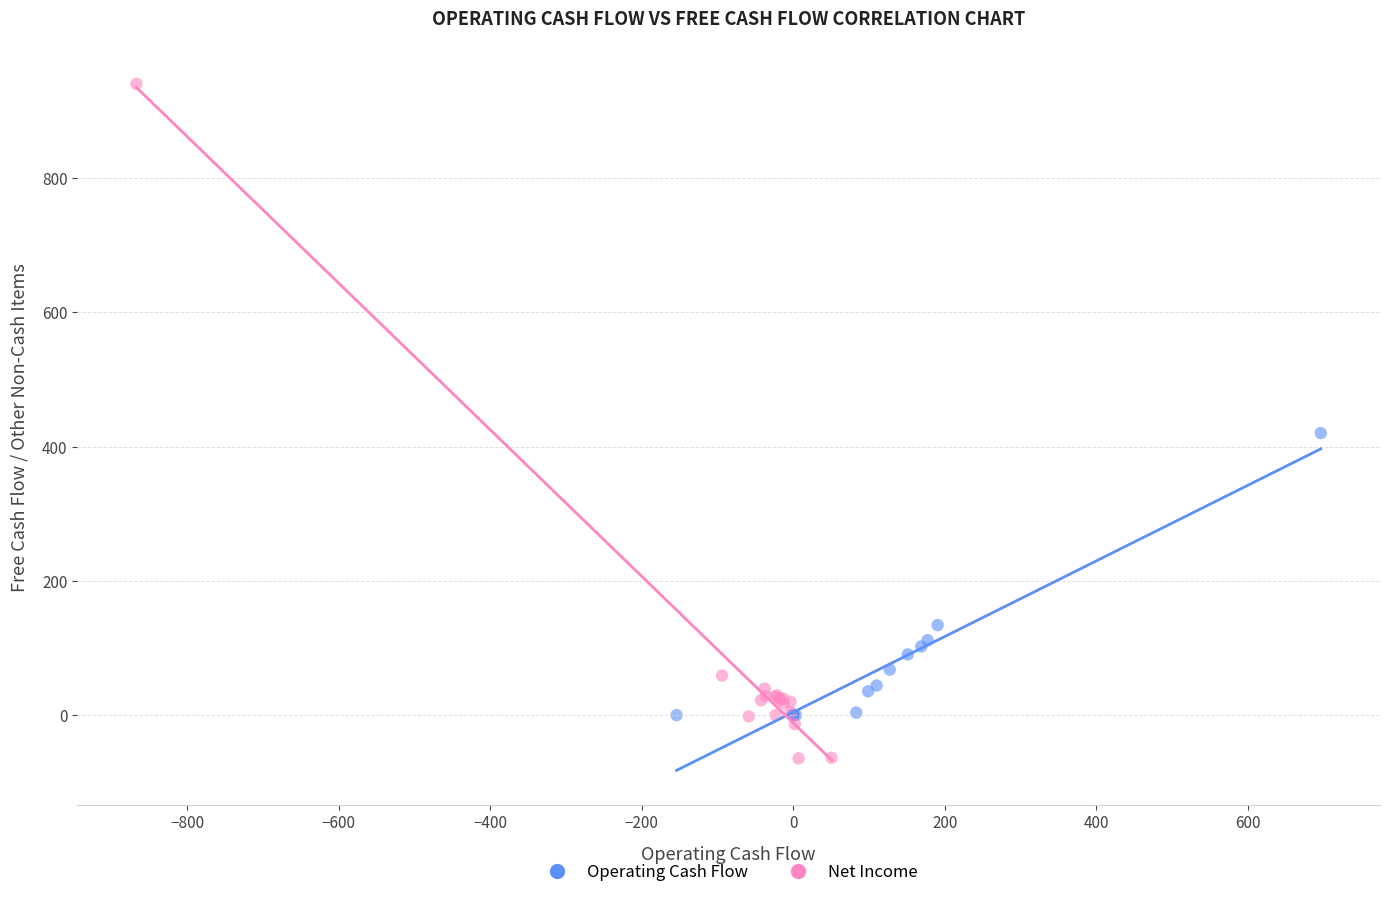

Which series has the largest Y range (max minus min)?

Net Income